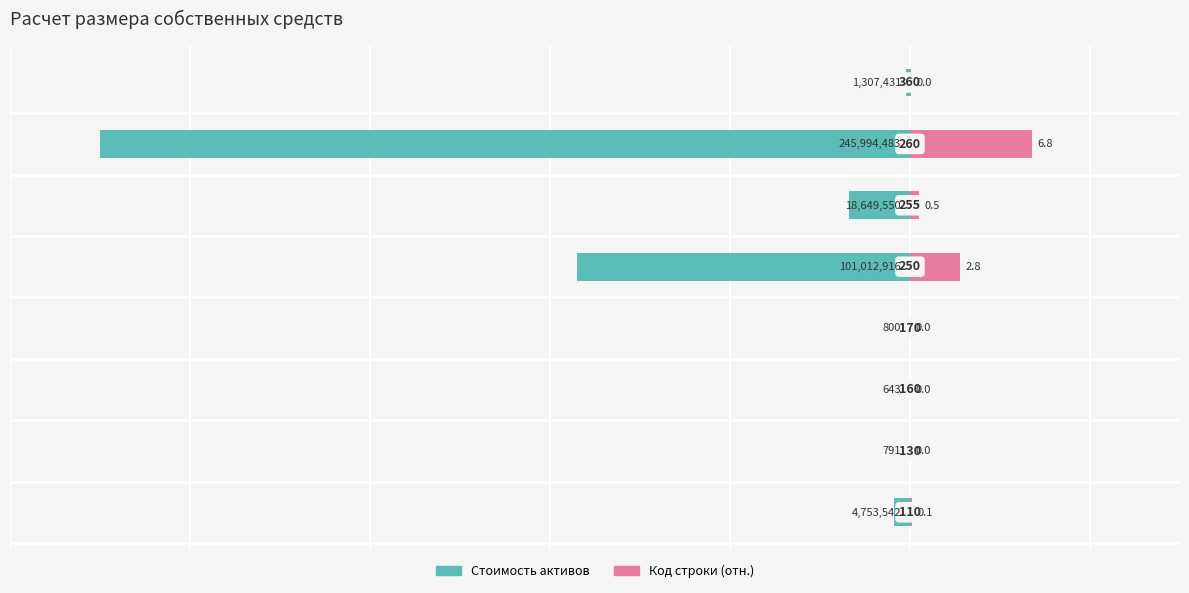

How many categories are shown in the chart?

8